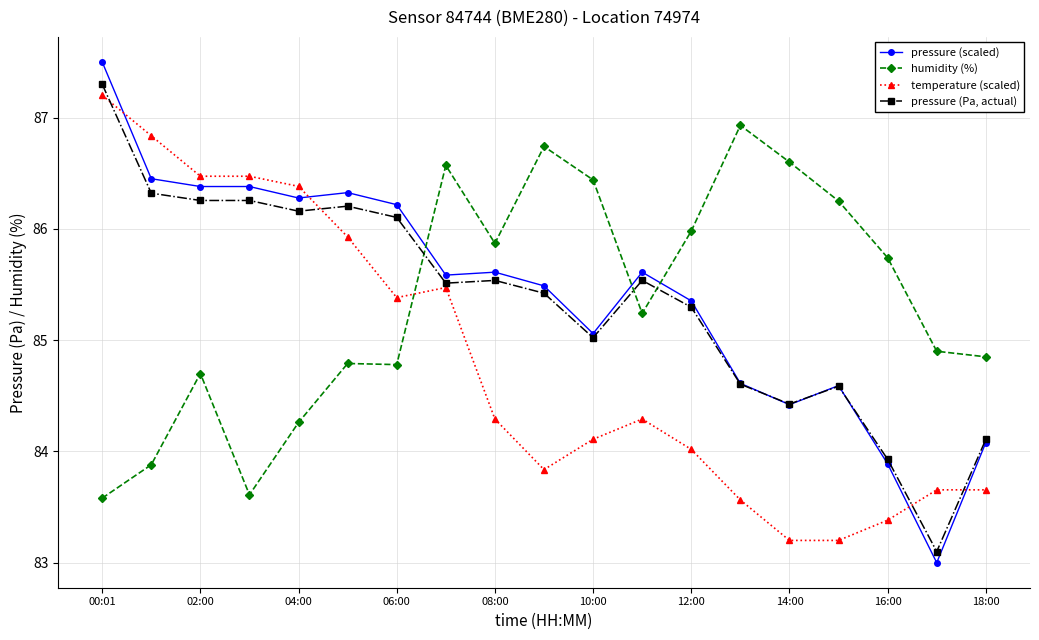

What is the minimum value for pressure (scaled)?

83.0